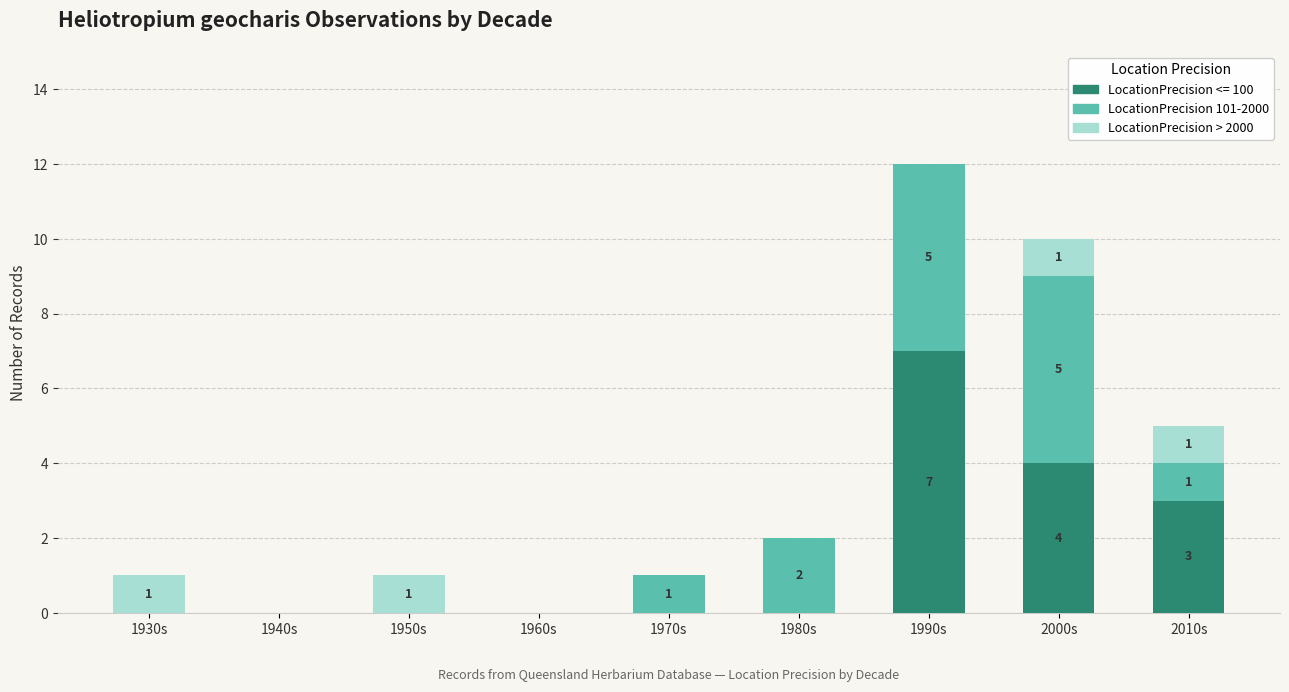

Count the number of data series in this chart.

3